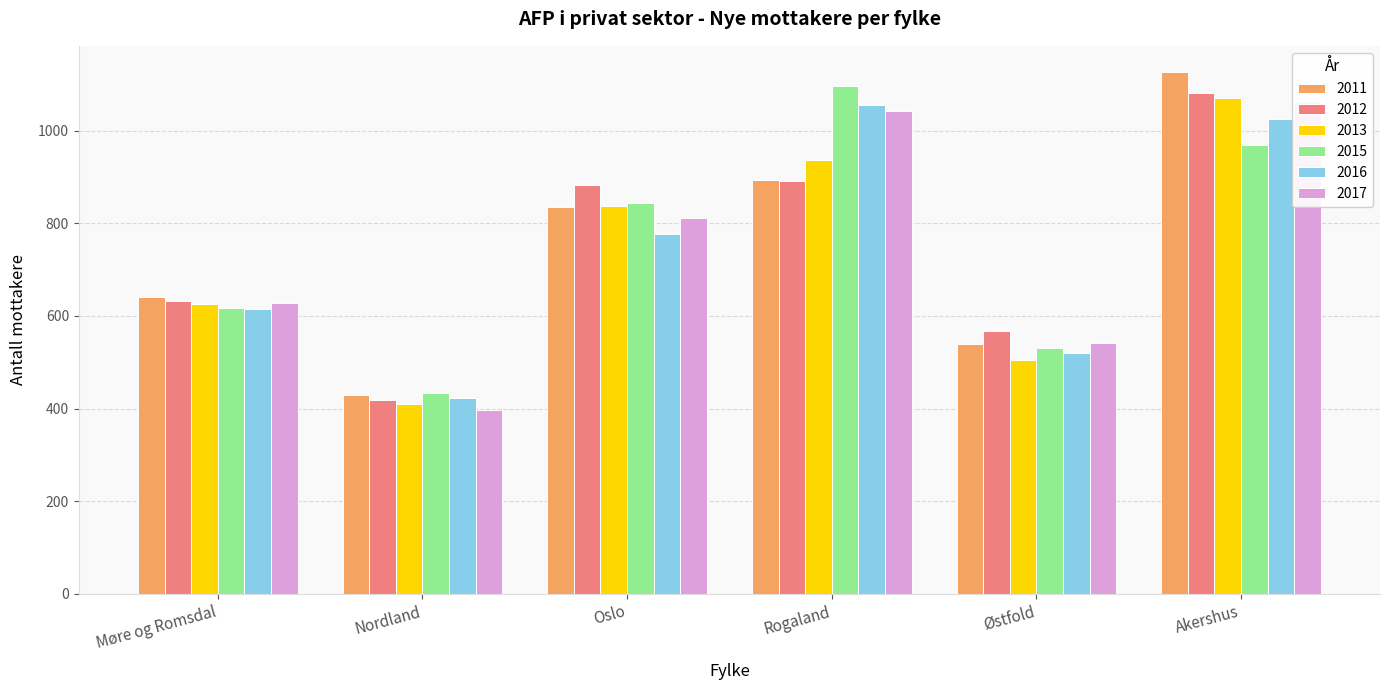

Reading right to left, what are all the values shown in this chart?

2011: Akershus=1127	Østfold=539	Rogaland=894	Oslo=835	Nordland=430	Møre og Romsdal=641
2012: Akershus=1081	Østfold=567	Rogaland=891	Oslo=883	Nordland=418	Møre og Romsdal=632
2013: Akershus=1071	Østfold=505	Rogaland=937	Oslo=838	Nordland=411	Møre og Romsdal=626
2015: Akershus=969	Østfold=530	Rogaland=1096	Oslo=845	Nordland=433	Møre og Romsdal=618
2016: Akershus=1026	Østfold=521	Rogaland=1055	Oslo=777	Nordland=423	Møre og Romsdal=615
2017: Akershus=1065	Østfold=542	Rogaland=1042	Oslo=811	Nordland=398	Møre og Romsdal=627